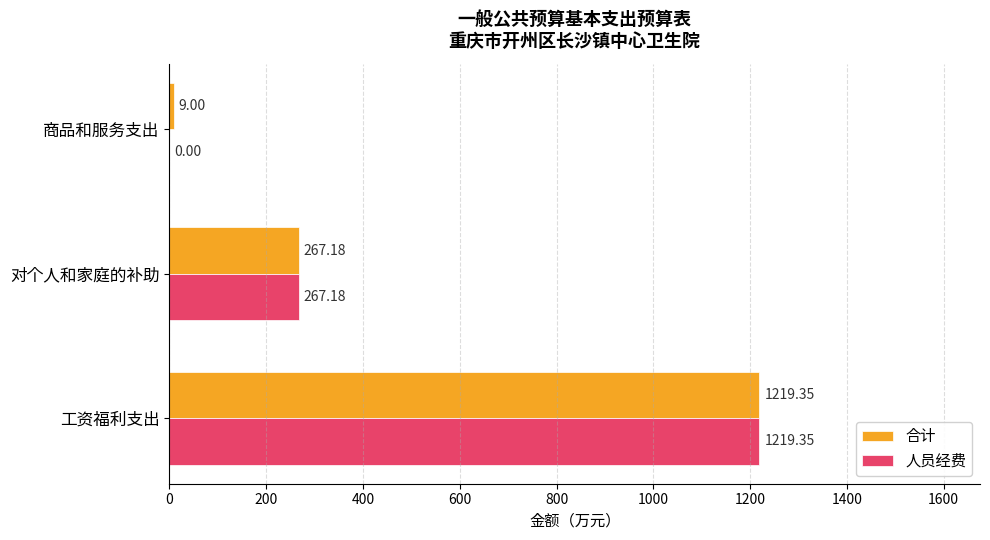

Which series has the largest total across all categories?

合计